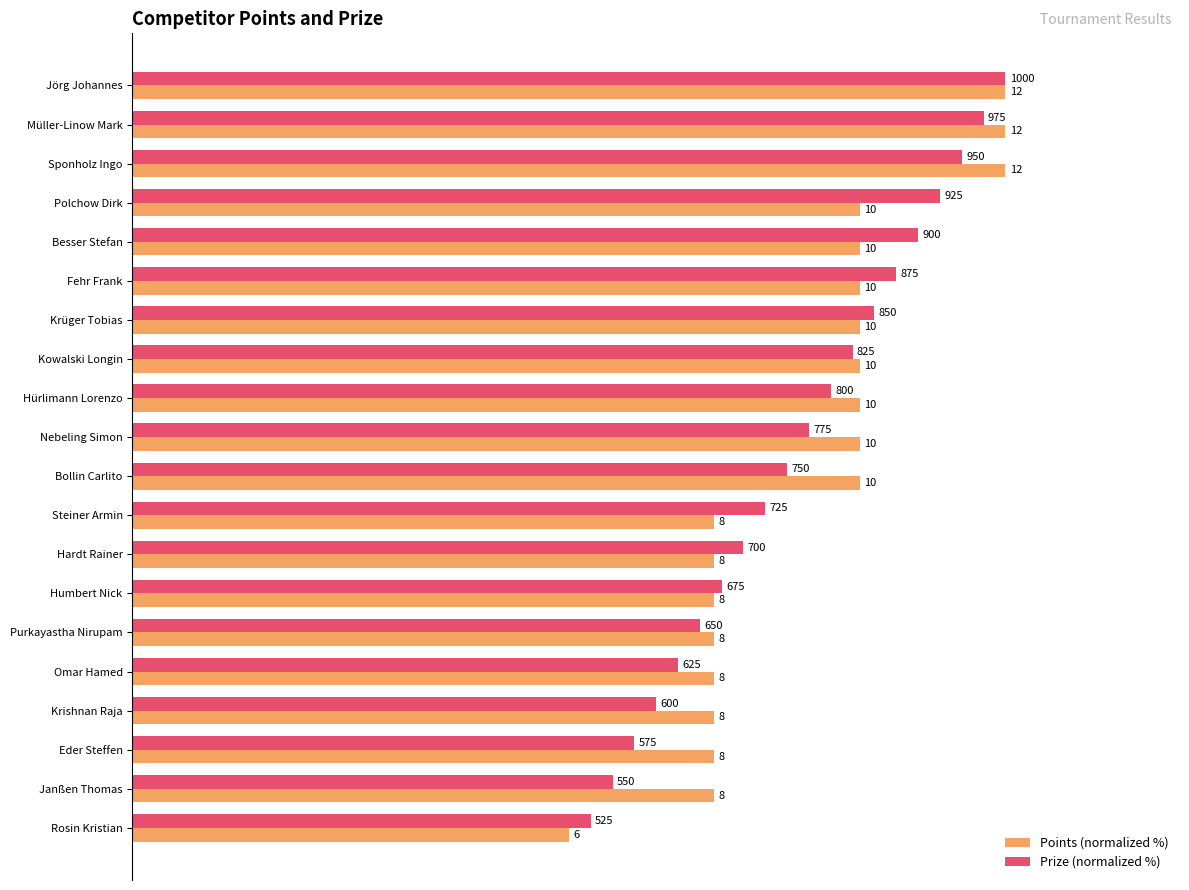

What are all the series names shown in the legend?

Points (normalized %), Prize (normalized %)